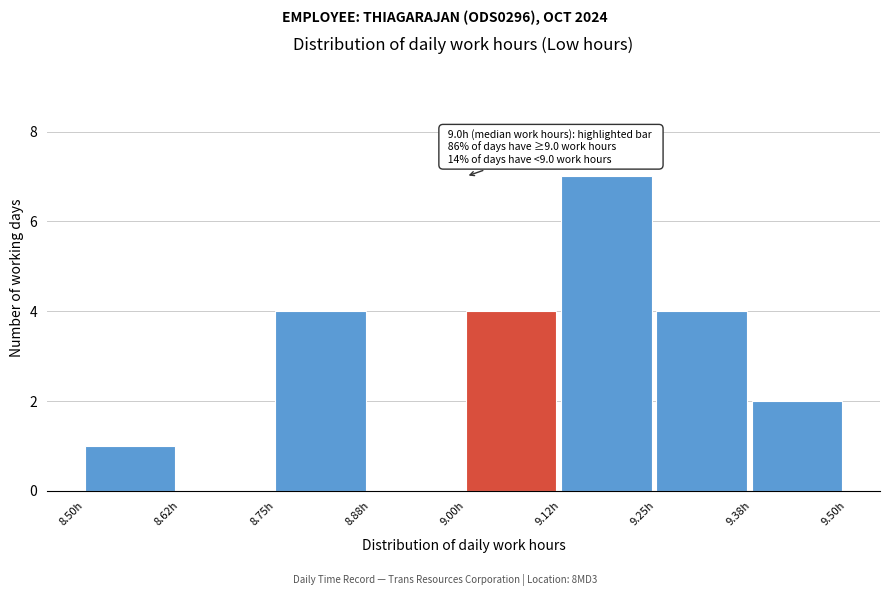

Which range on the x-axis has the tallest bar?

9.125 to 9.250